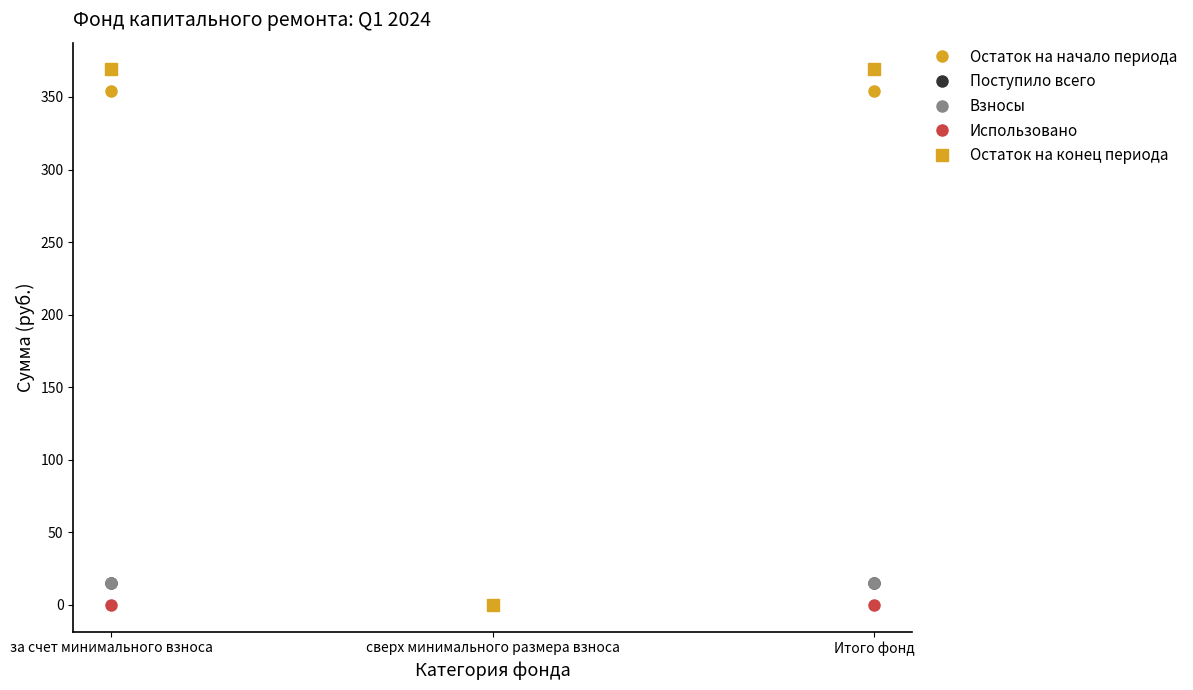

Reading left to right, extract all data points from this chart.

Остаток на начало периода: 354.0	0.0	354.0
Поступило всего: 15.0	0.0	15.0
Взносы: 15.0	0.0	15.0
Использовано: 0.0	0.0	0.0
Остаток на конец периода: 369.0	0.0	369.0